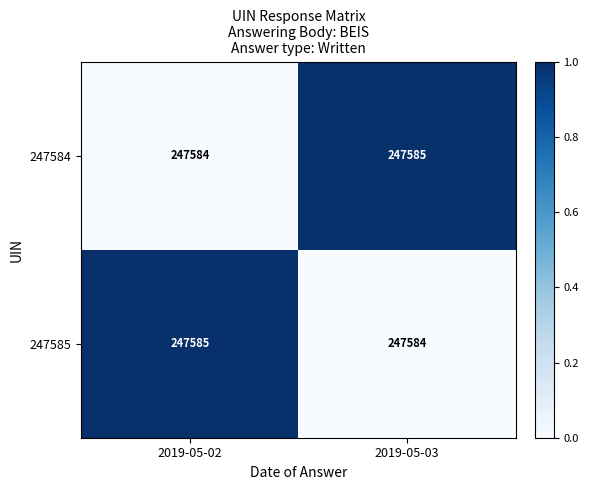

True or false: 247584 has a value of 424360 at 2019-05-02.

False